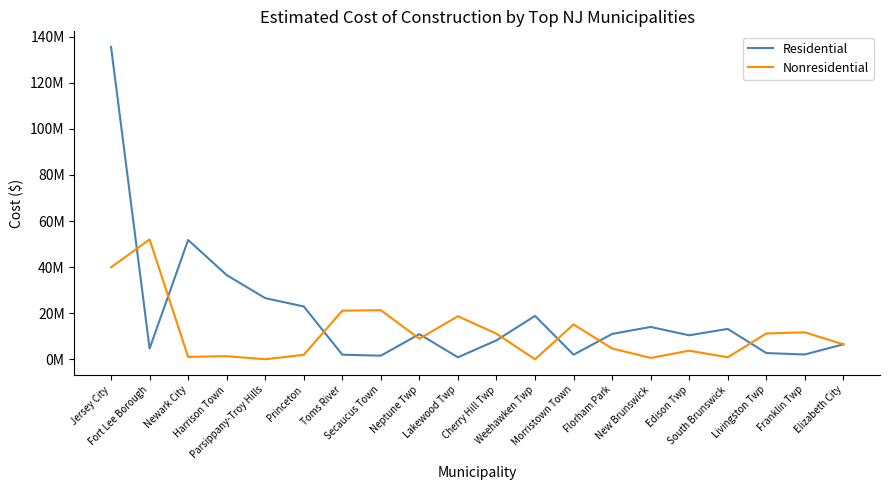

Reading left to right, what are all the values shown in this chart?

Residential: Jersey City=135571000	Fort Lee Borough=4673794	Newark City=51786284	Harrison Town=36553339	Parsippany-Troy Hills=26544356	Princeton=22933088	Toms River=1998731	Secaucus Town=1574785	Neptune Twp=10929869	Lakewood Twp=855922	Cherry Hill Twp=8229956	Weehawken Twp=18845016	Morristown Town=1998357	Florham Park=11002550	New Brunswick=14048780	Edison Twp=10415552	South Brunswick=13200632	Livingston Twp=2710585	Franklin Twp=2096112	Elizabeth City=6509858
Nonresidential: Jersey City=39914865	Fort Lee Borough=52024030	Newark City=1032706	Harrison Town=1363152	Parsippany-Troy Hills=15001	Princeton=1935869	Toms River=21115500	Secaucus Town=21308518	Neptune Twp=8947379	Lakewood Twp=18689761	Cherry Hill Twp=11087926	Weehawken Twp=22500	Morristown Town=15122237	Florham Park=4700376	New Brunswick=593665	Edison Twp=3733064	South Brunswick=878317	Livingston Twp=11201409	Franklin Twp=11709297	Elizabeth City=6489150